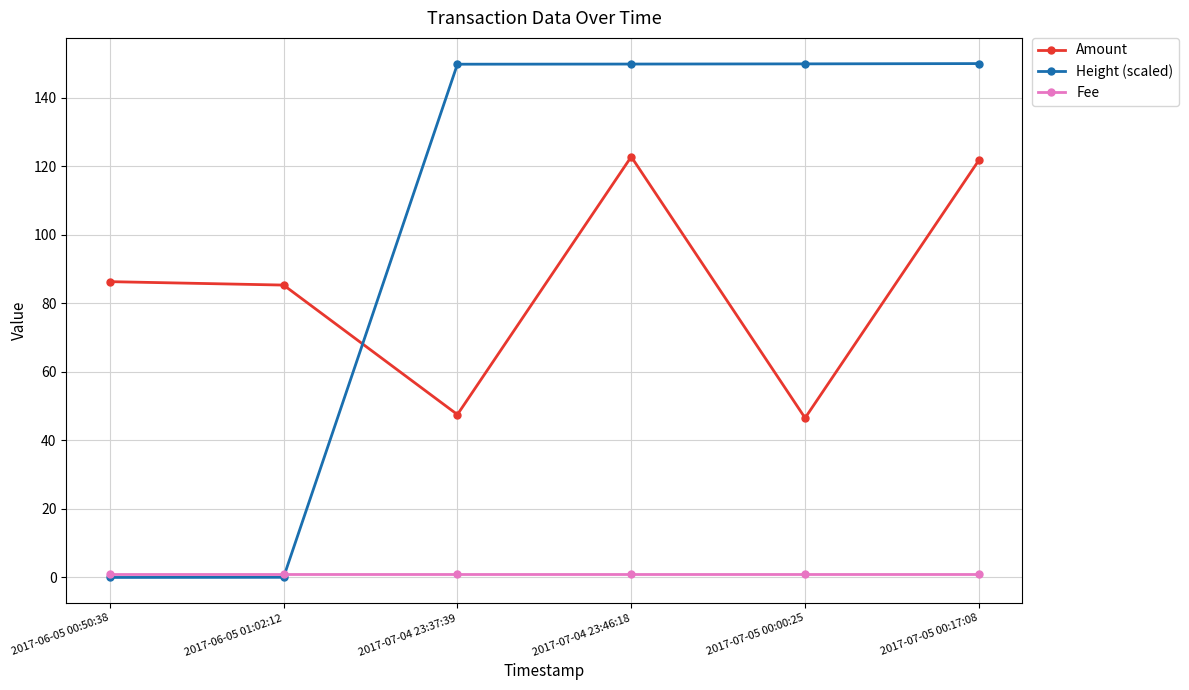

What is the label of the 2nd point from the right?

2017-07-05 00:00:25